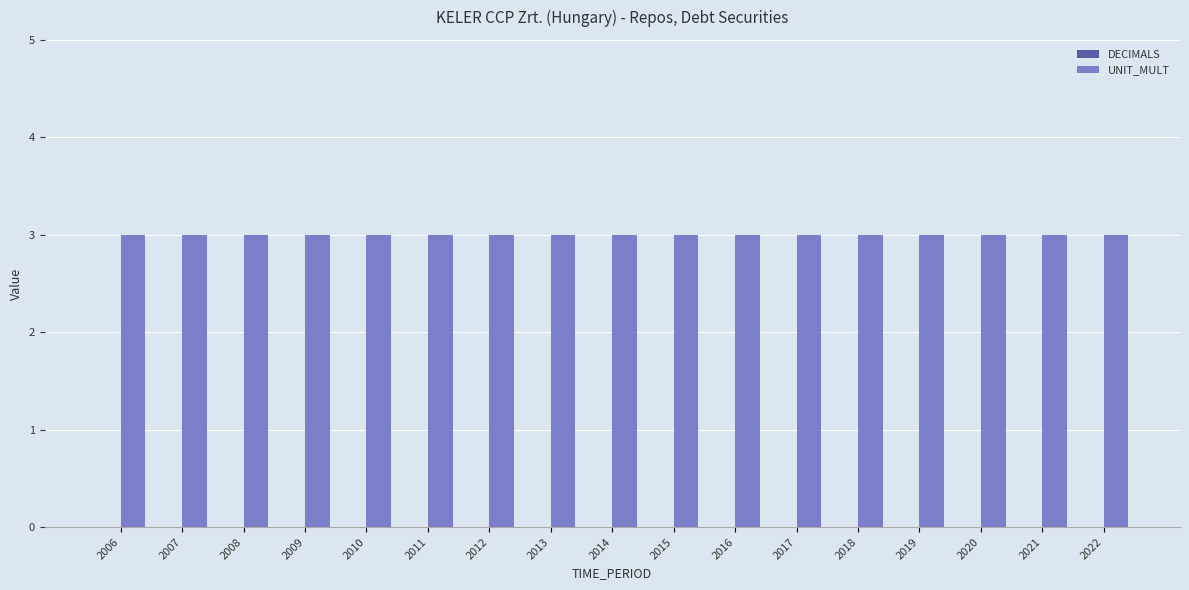

What is the total value across all series at 2014?

3